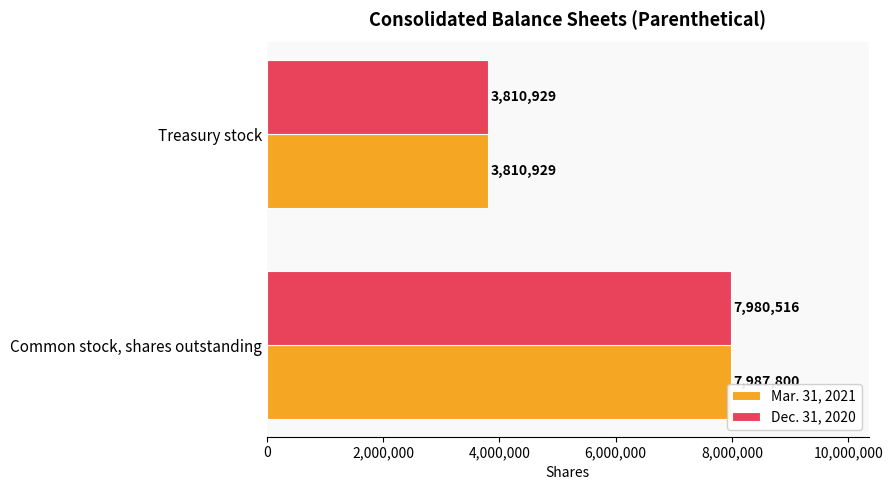

The value of Dec. 31, 2020 at Common stock, shares outstanding is 12619676. True or false?

False